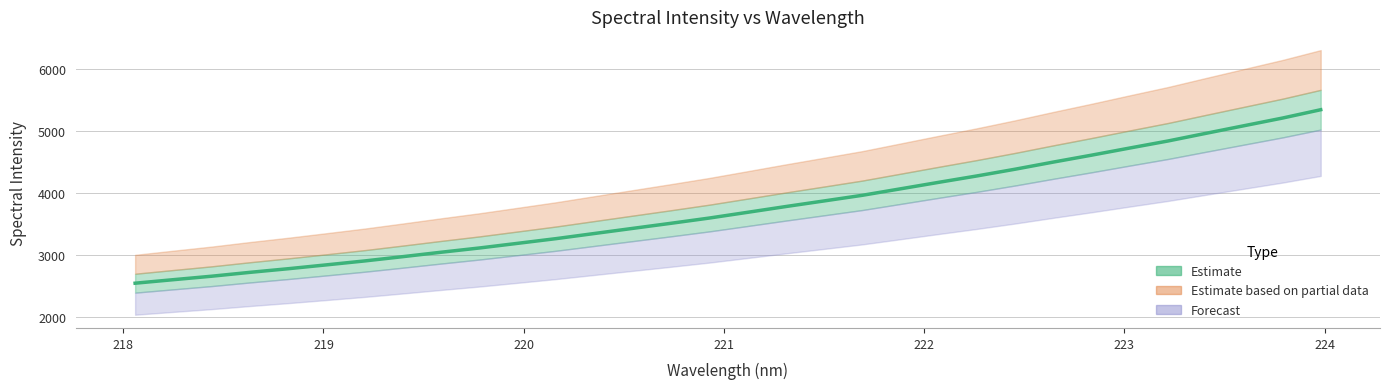

Reading left to right, what are all the values shown in this chart?

2542.0	2598.8	2654.8	2717.1	2775.7	2838.0	2901.4	2970.9	3041.9	3110.5	3185.6	3261.1	3343.8	3426.2	3508.4	3592.7	3685.2	3778.2	3868.6	3959.4	4064.0	4168.9	4271.9	4380.6	4495.7	4607.1	4722.4	4835.8	4960.2	5083.3	5206.0	5340.5